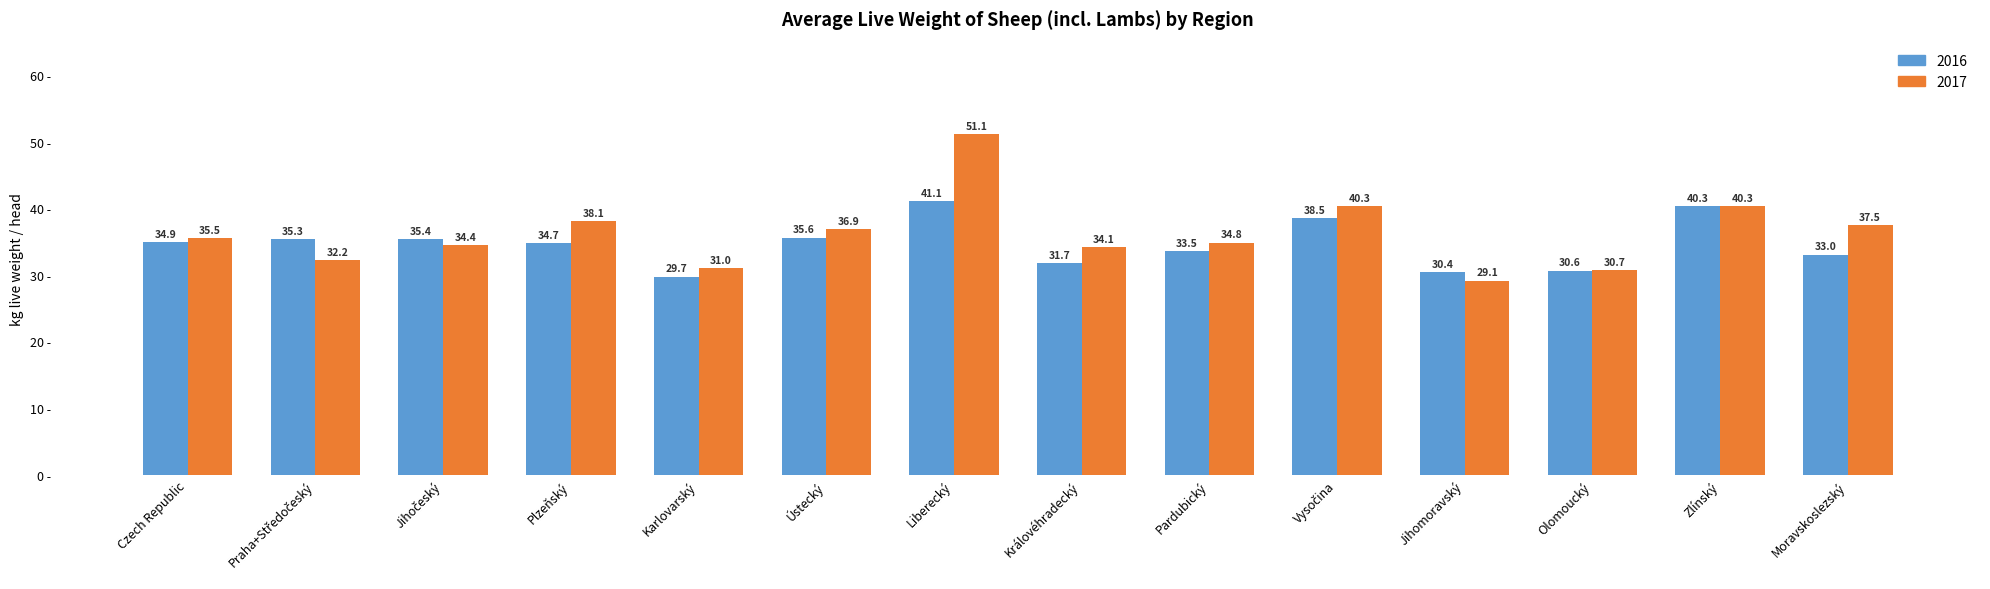

How many values in the 2016 series exceed 34?

8